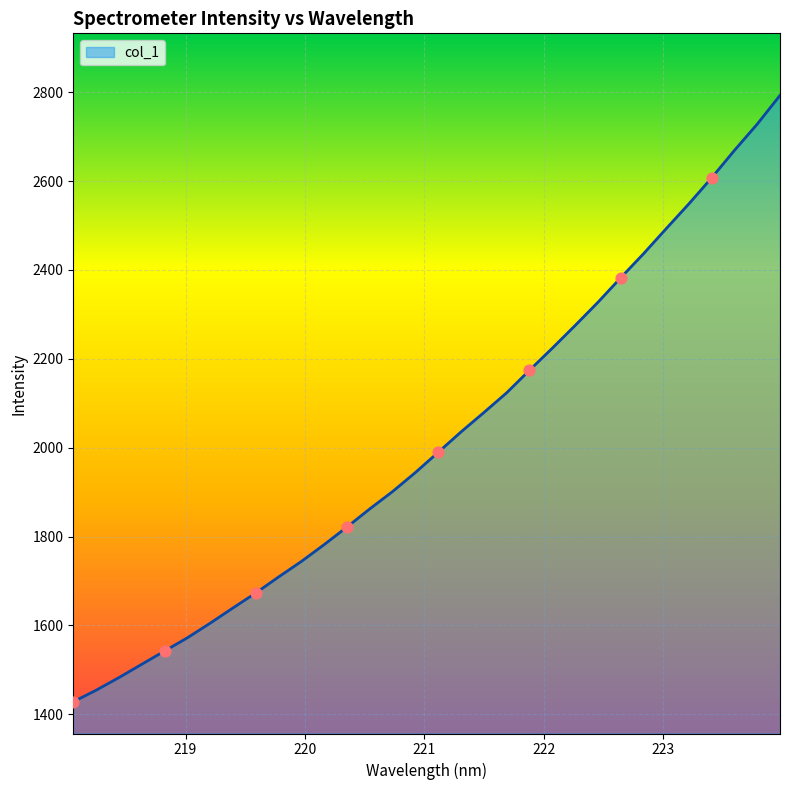

What is the difference between the maximum and minimum values?

1364.5